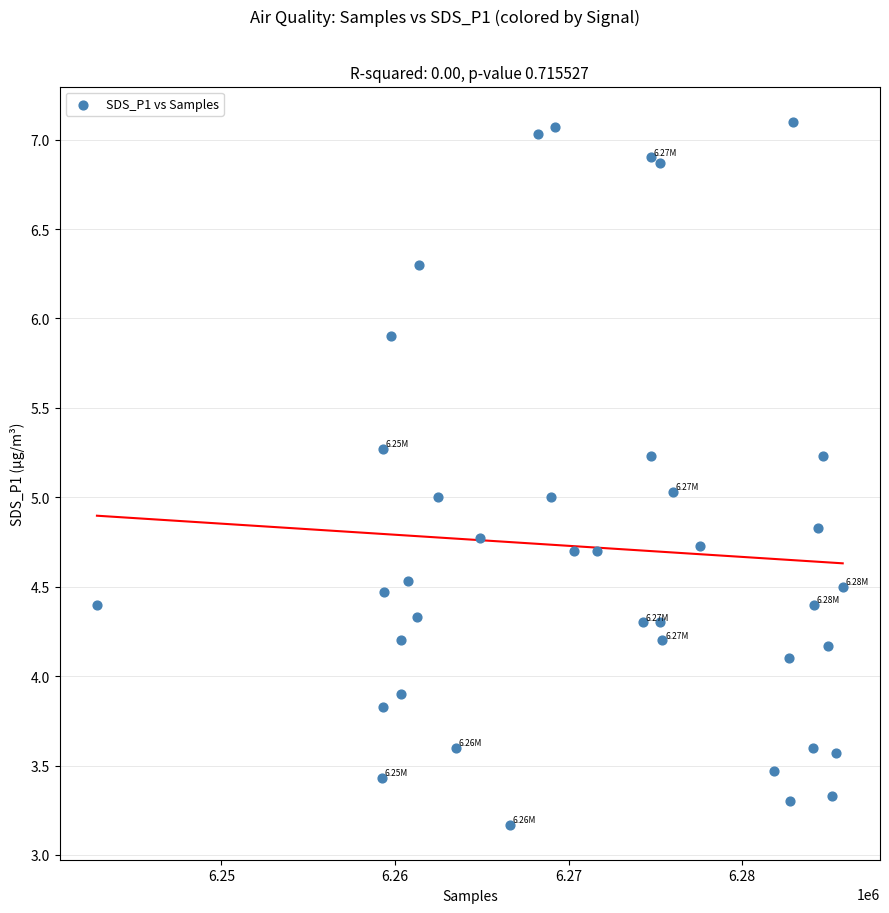

What is the range of X values (max minus min)?

42960.0